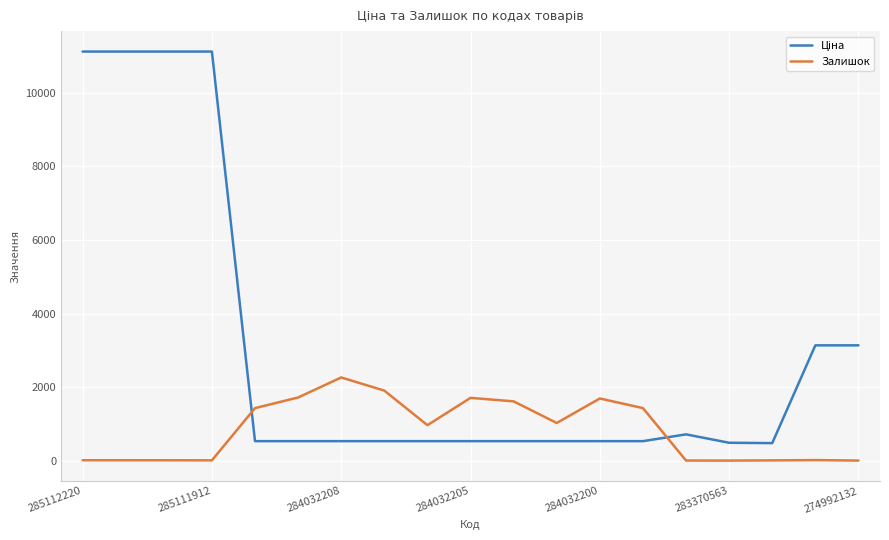

What is the maximum value shown in the chart?

11113.6